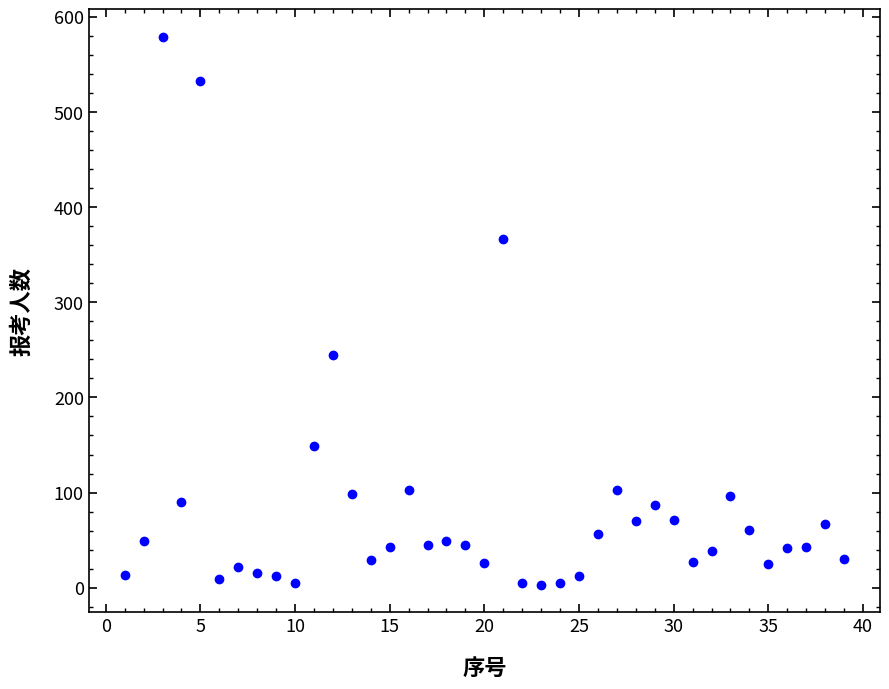

What Y value in the scatter plot is closest to 291?

245